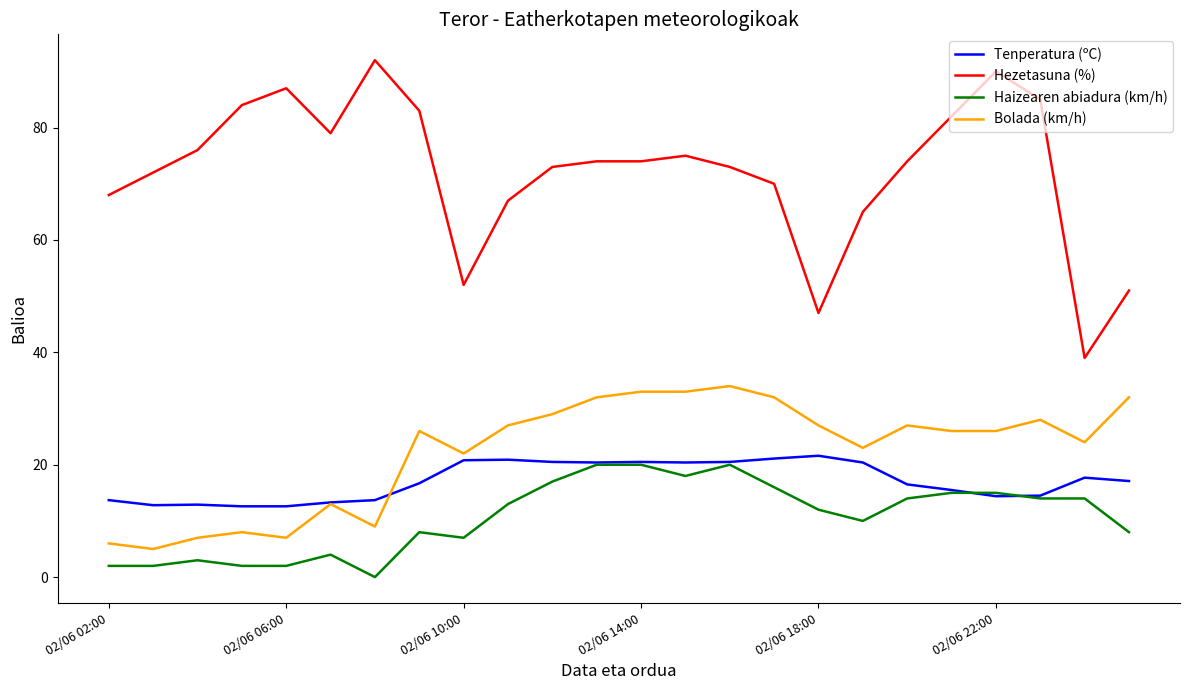

What is the sum of all Tenperatura (ºC) values?

411.1